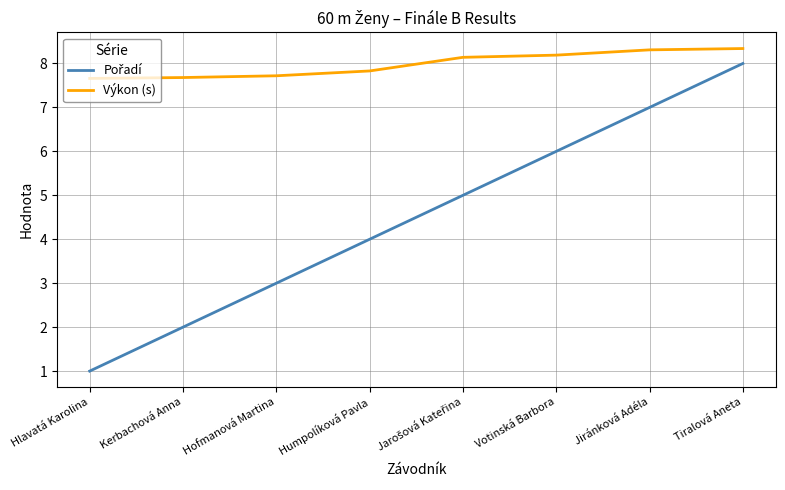

What position from the left is Kerbachová Anna?

2